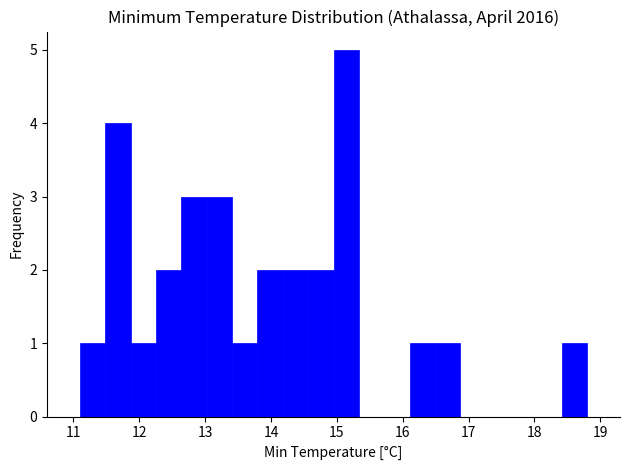

Around what value on the x-axis is the tallest bar? Give the approximate position of its centre, as read against the axis.

15.1